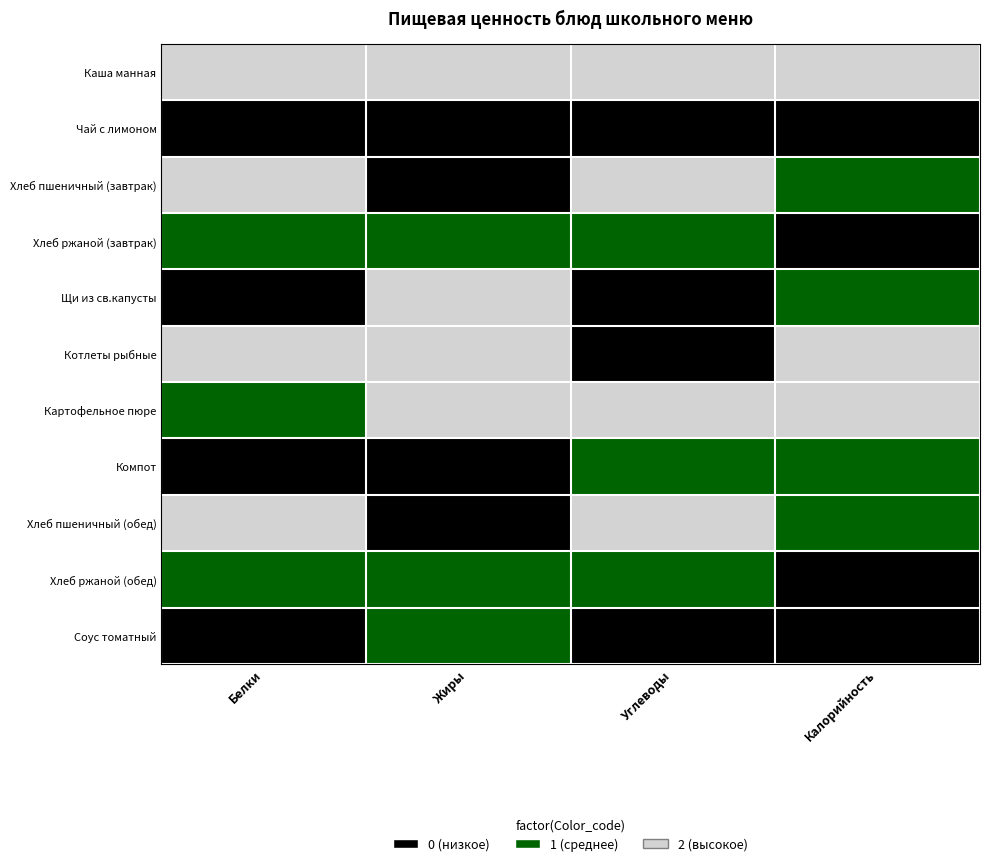

Reading left to right, extract all data points from this chart.

Каша манная: Белки=2	Жиры=2	Углеводы=2	Калорийность=2
Чай с лимоном: Белки=0	Жиры=0	Углеводы=0	Калорийность=0
Хлеб пшеничный (завтрак): Белки=2	Жиры=0	Углеводы=2	Калорийность=1
Хлеб ржаной (завтрак): Белки=1	Жиры=1	Углеводы=1	Калорийность=0
Щи из св.капусты: Белки=0	Жиры=2	Углеводы=0	Калорийность=1
Котлеты рыбные: Белки=2	Жиры=2	Углеводы=0	Калорийность=2
Картофельное пюре: Белки=1	Жиры=2	Углеводы=2	Калорийность=2
Компот: Белки=0	Жиры=0	Углеводы=1	Калорийность=1
Хлеб пшеничный (обед): Белки=2	Жиры=0	Углеводы=2	Калорийность=1
Хлеб ржаной (обед): Белки=1	Жиры=1	Углеводы=1	Калорийность=0
Соус томатный: Белки=0	Жиры=1	Углеводы=0	Калорийность=0